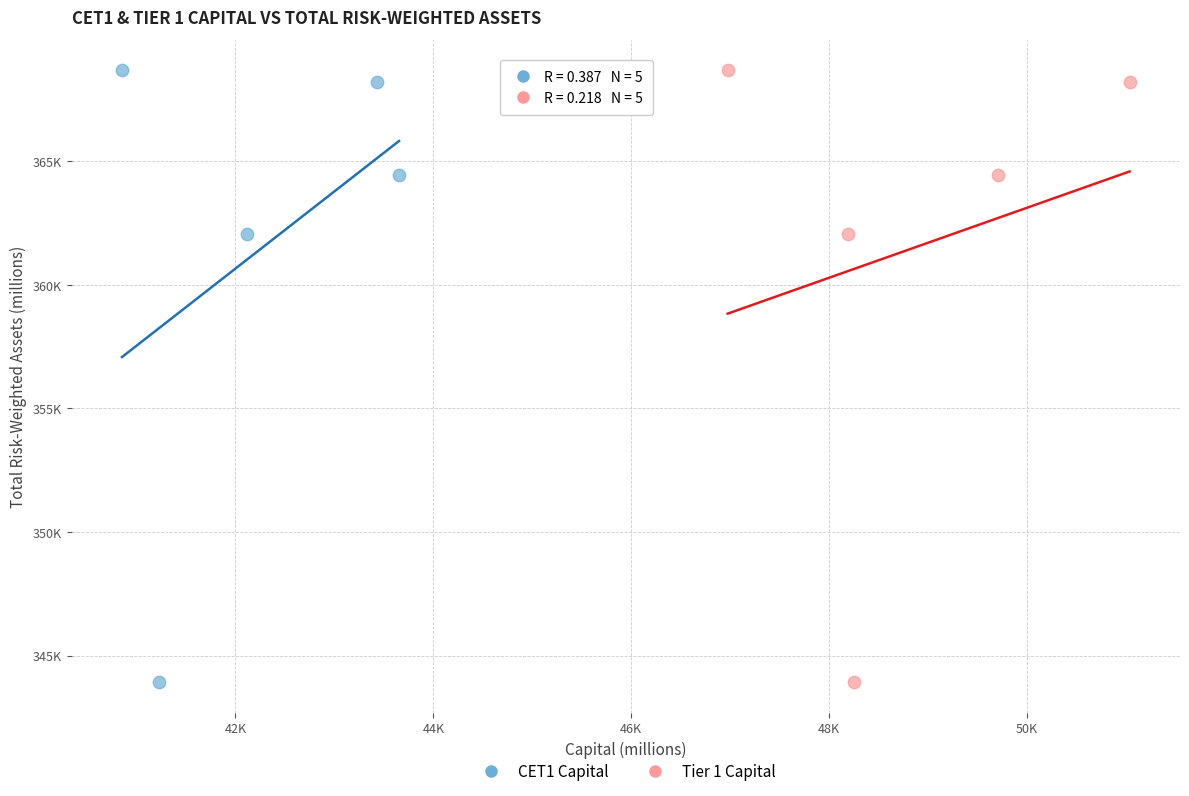

What are all the series names shown in the legend?

CET1 Capital, Tier 1 Capital